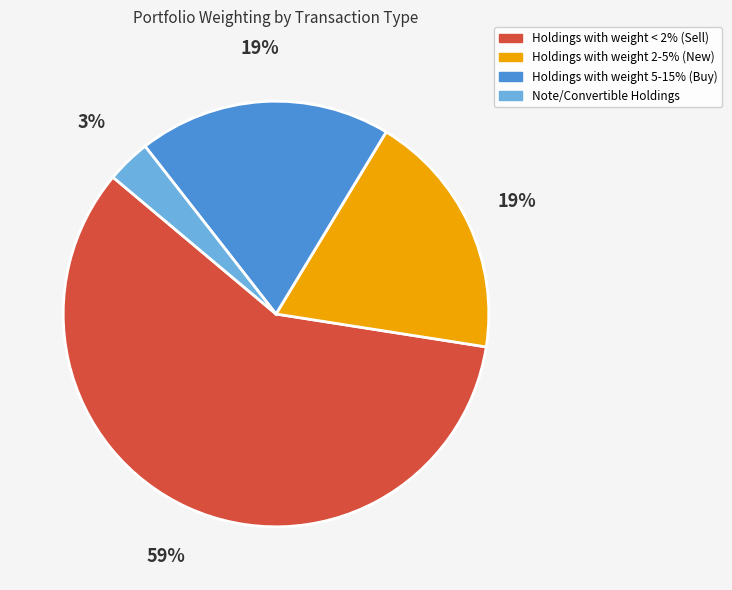

Does any single category account for the majority?

Yes